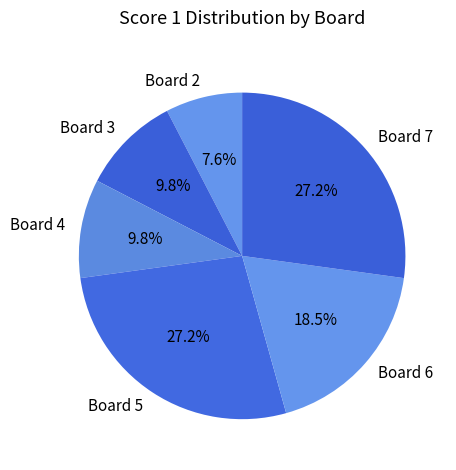

Combined, what portion of the pie is Board 2 and Board 7?

34.8%